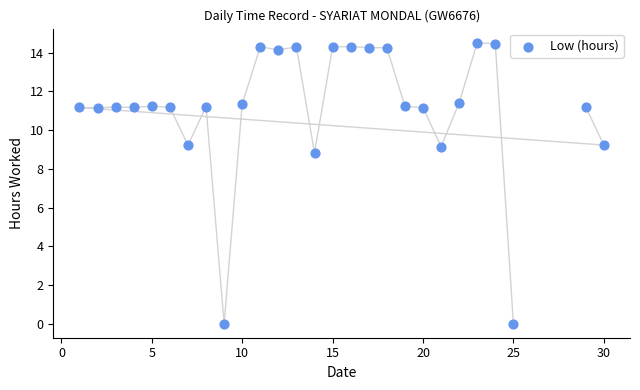

What Y value in the scatter plot is closest to 7?

8.8